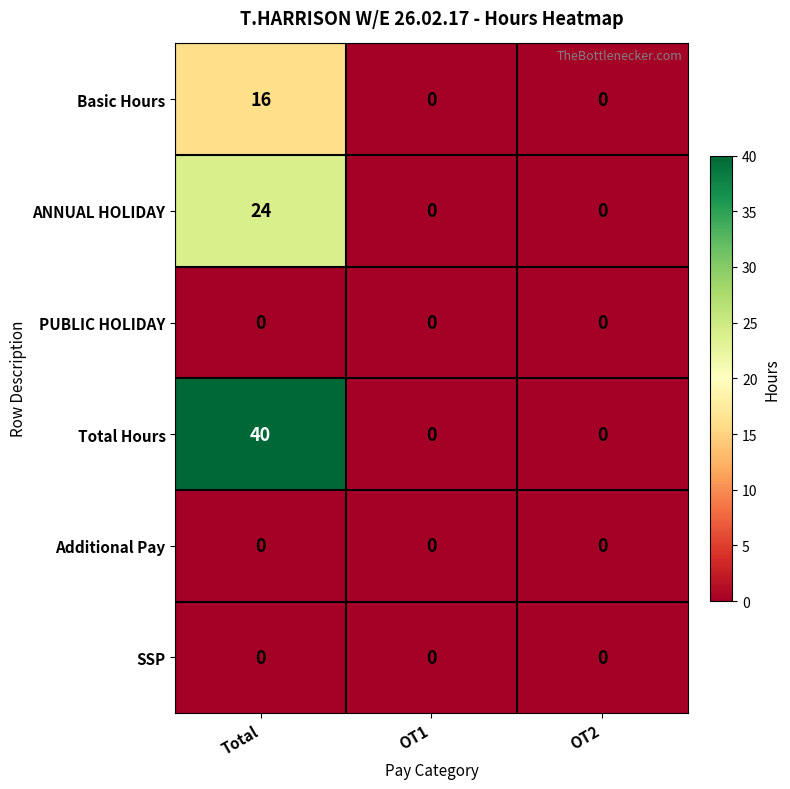

Which category has the highest value across all series?

Total